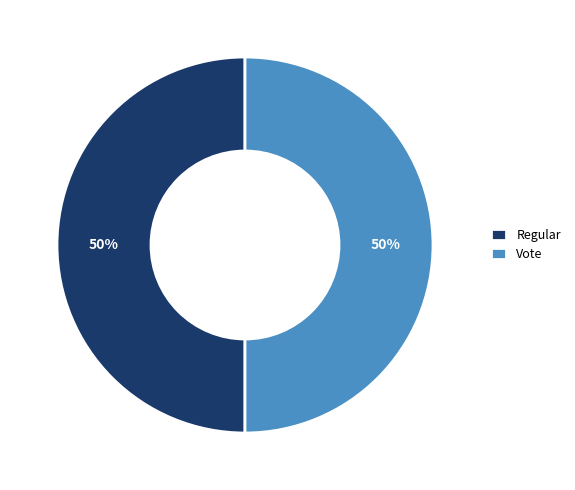

How many slices are in this pie chart?

2